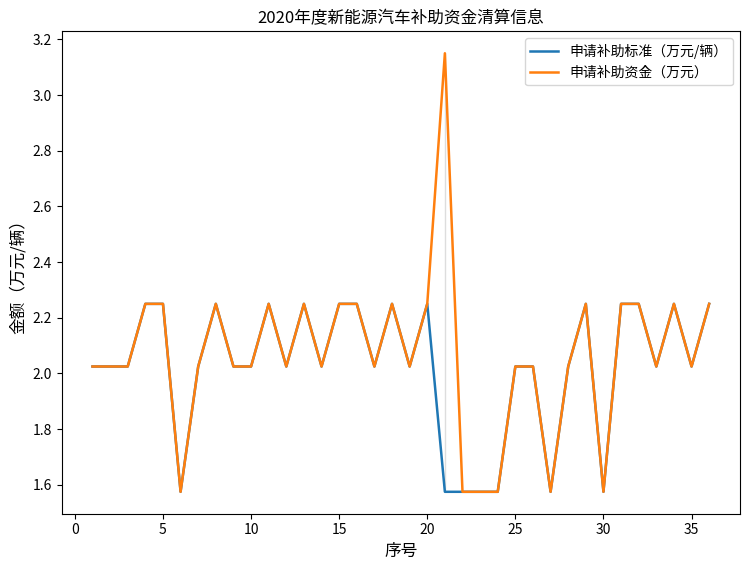

What is the difference between the maximum and minimum values in the 申请补助资金（万元） series?

1.6